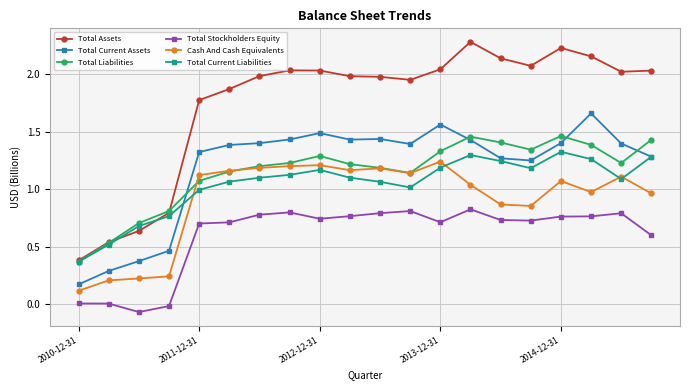

What is the greatest value displayed?

2.3